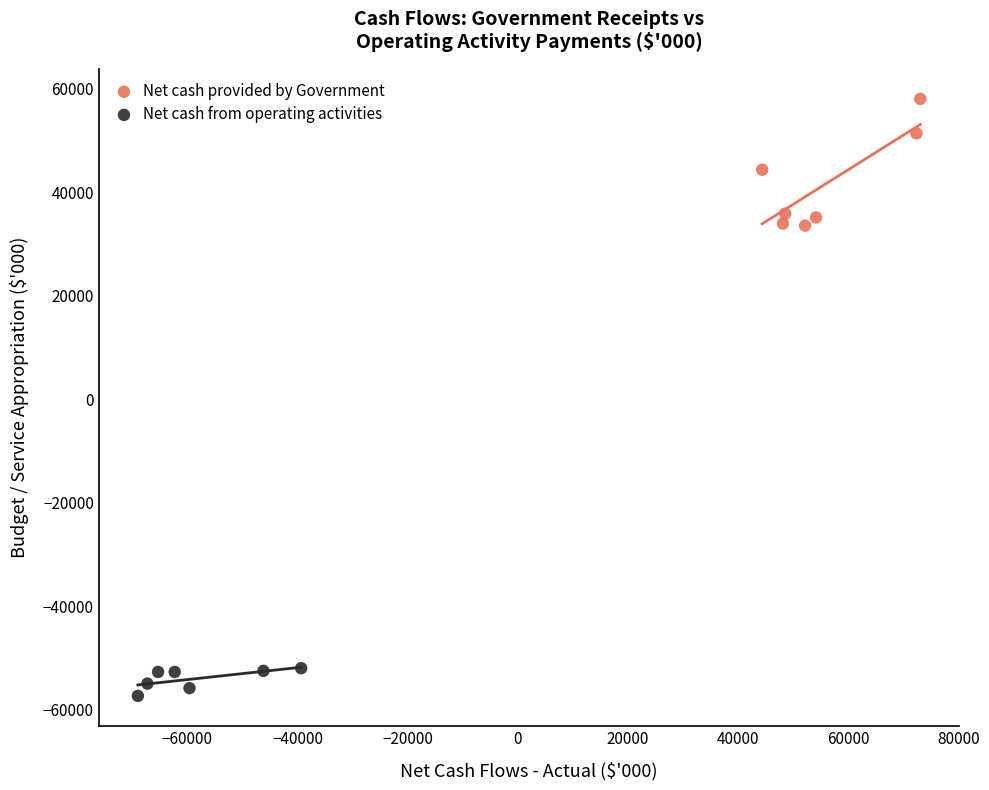

Which series contains the lowest Y value?

Net cash from operating activities